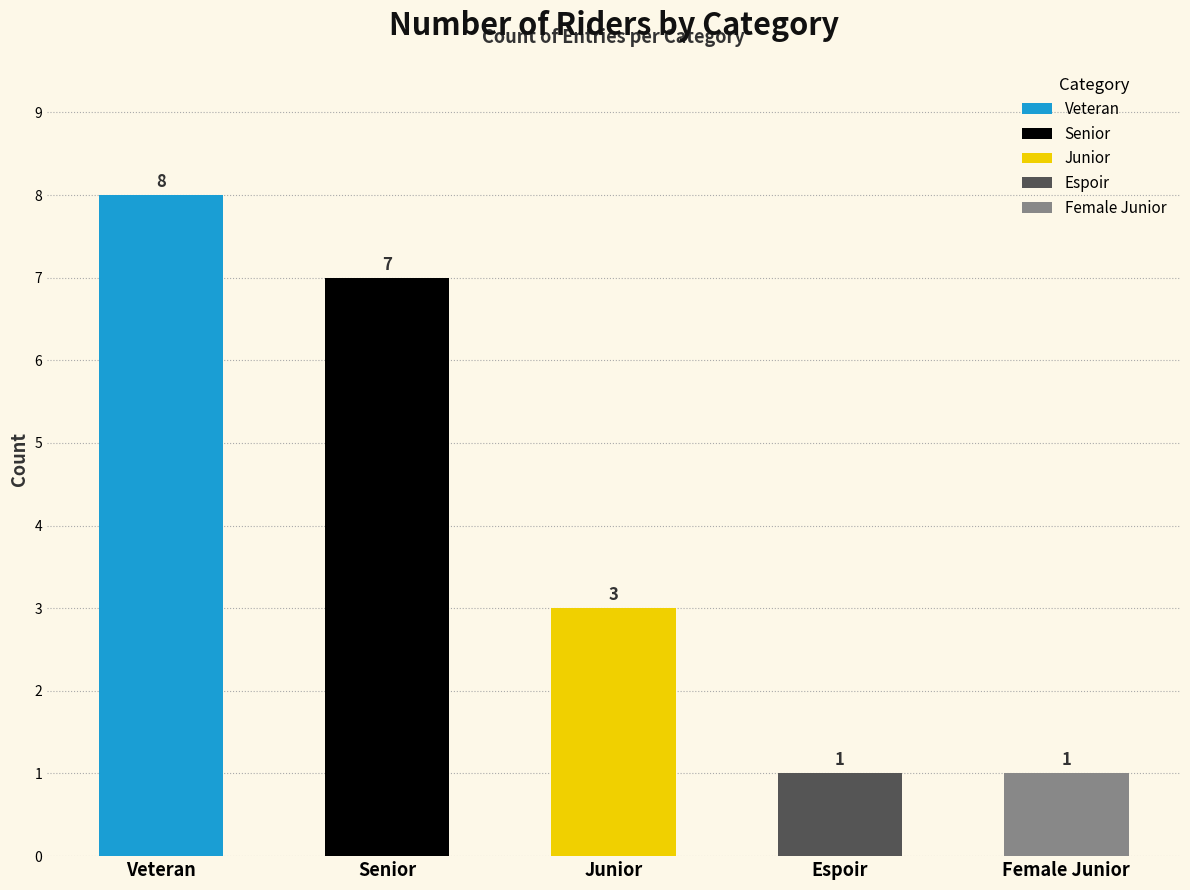

Is it true that the value at Senior is 7?

True